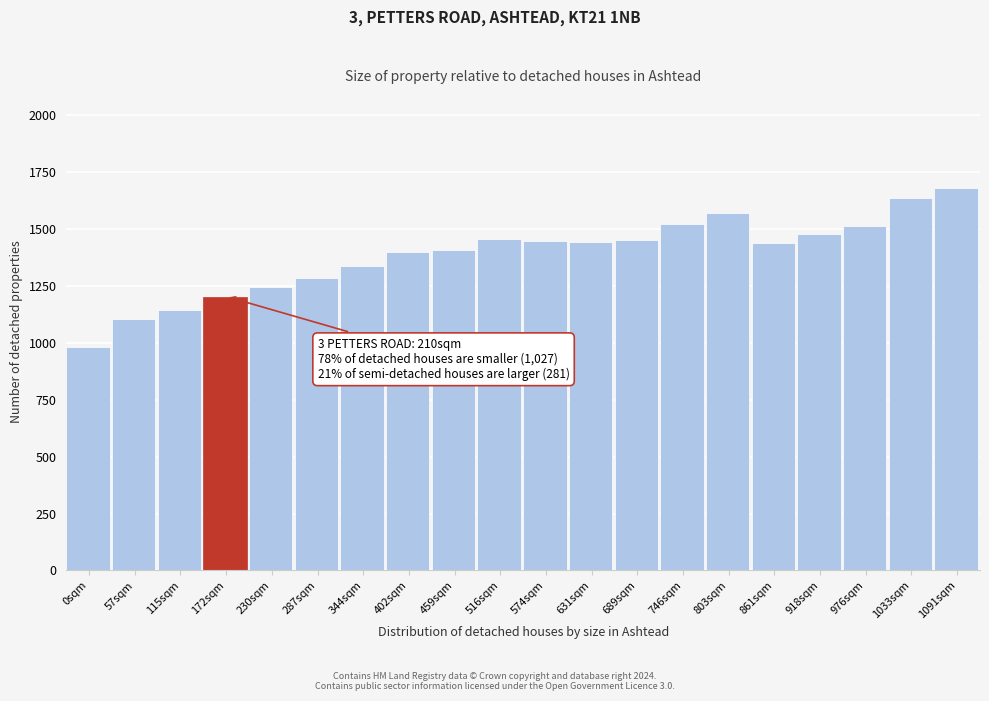

What is the approximate value at 57sqm, to the nearest 10?

1100